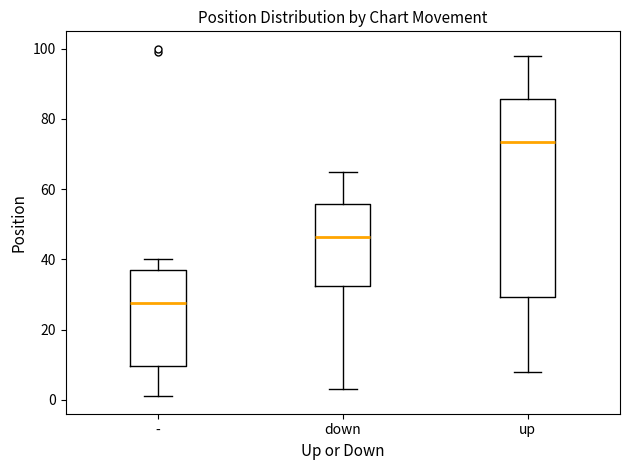

Reading left to right, read every box against the y-axis: the position of its median line, the range the box covers, and the ends of its whiskers. The values are not printed on the chart, so give them approximately, as read against the axis.

-: median 28, box 10 to 38, whiskers 2 to 40
down: median 46, box 32 to 56, whiskers 4 to 66
up: median 74, box 30 to 86, whiskers 8 to 98